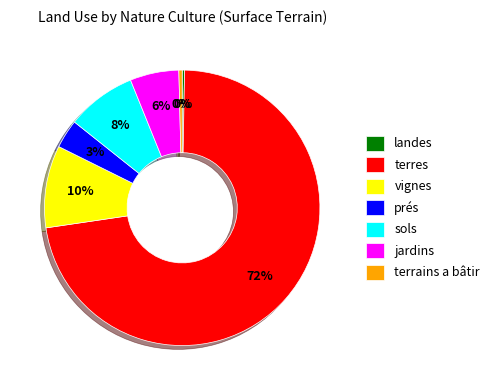

Do vignes and jardins together represent more than half of the pie?

No